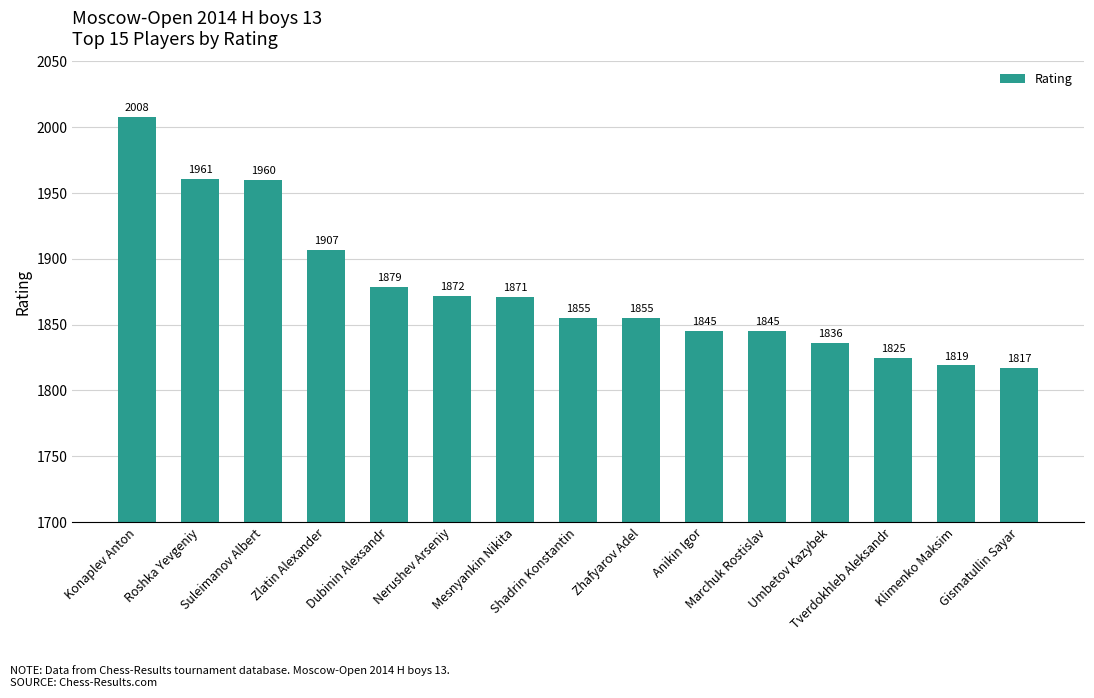

Reading left to right, transcribe all the data shown in this chart.

Konaplev Anton=2008	Roshka Yevgeniy=1961	Suleimanov Albert=1960	Zlatin Alexander=1907	Dubinin Alexsandr=1879	Nerushev Arseniy=1872	Mesnyankin Nikita=1871	Shadrin Konstantin=1855	Zhafyarov Adel=1855	Anikin Igor=1845	Marchuk Rostislav=1845	Umbetov Kazybek=1836	Tverdokhleb Aleksandr=1825	Klimenko Maksim=1819	Gismatullin Sayar=1817